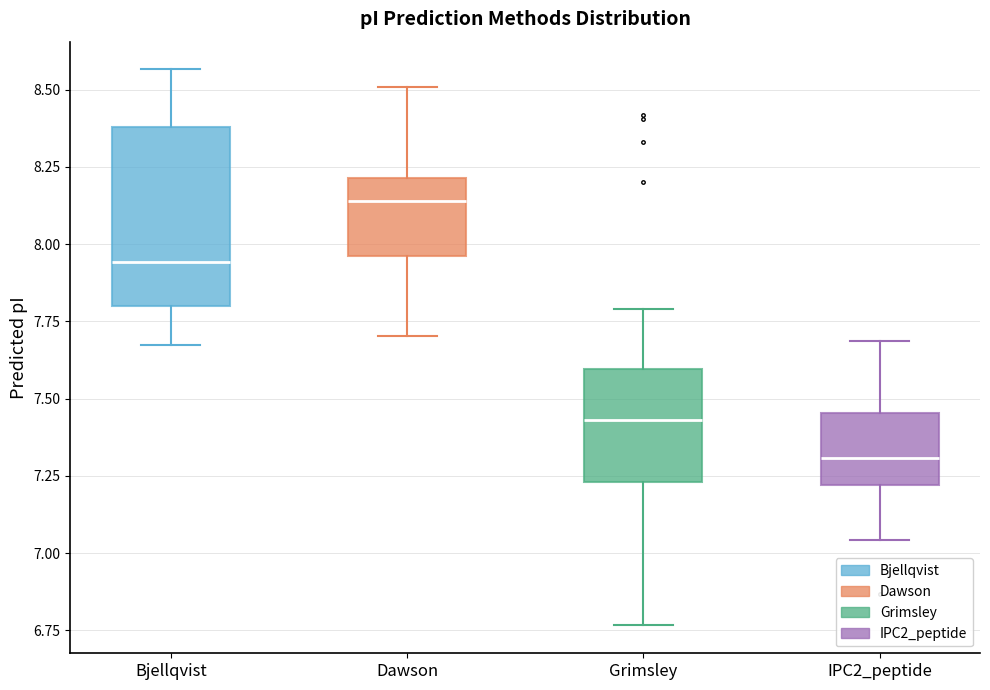

Reading left to right, read every box against the y-axis: the position of its median line, the range the box covers, and the ends of its whiskers. The values are not printed on the chart, so give them approximately, as read against the axis.

Bjellqvist: median 7.95, box 7.80 to 8.40, whiskers 7.65 to 8.55
Dawson: median 8.15, box 7.95 to 8.20, whiskers 7.70 to 8.50
Grimsley: median 7.45, box 7.25 to 7.60, whiskers 6.75 to 7.80
IPC2_peptide: median 7.30, box 7.20 to 7.45, whiskers 7.05 to 7.70